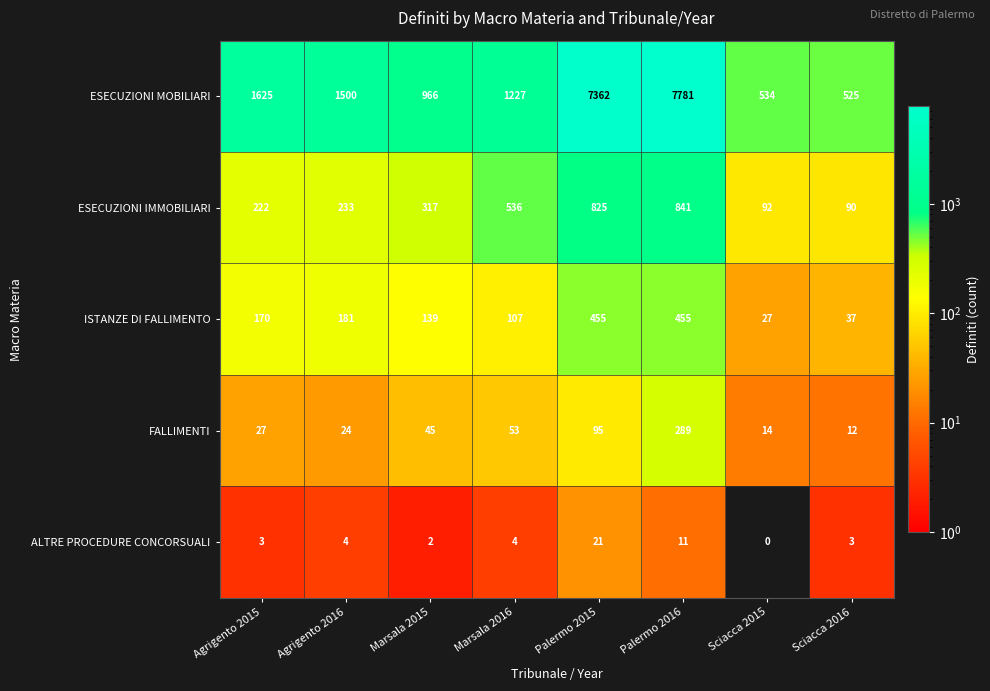

Which series changed the most between Palermo 2015 and Sciacca 2016?

ESECUZIONI MOBILIARI